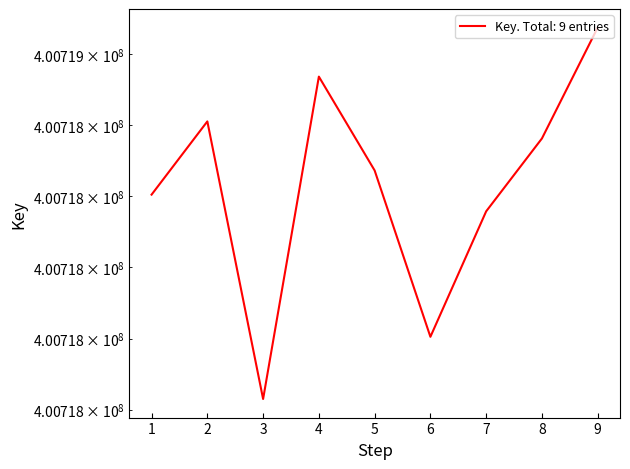

What is the value of the 3rd point from the left?

400717630